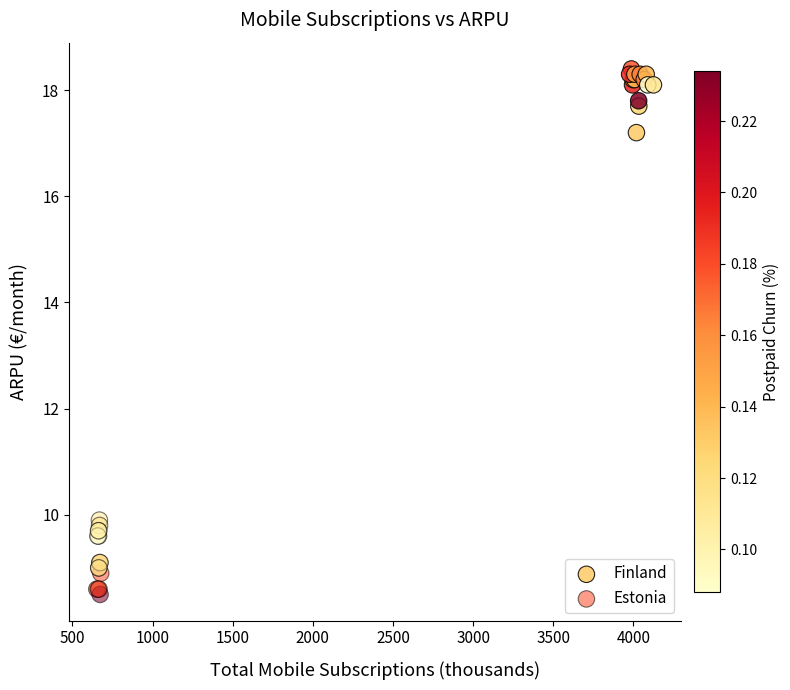

Which series contains the highest Y value?

Finland